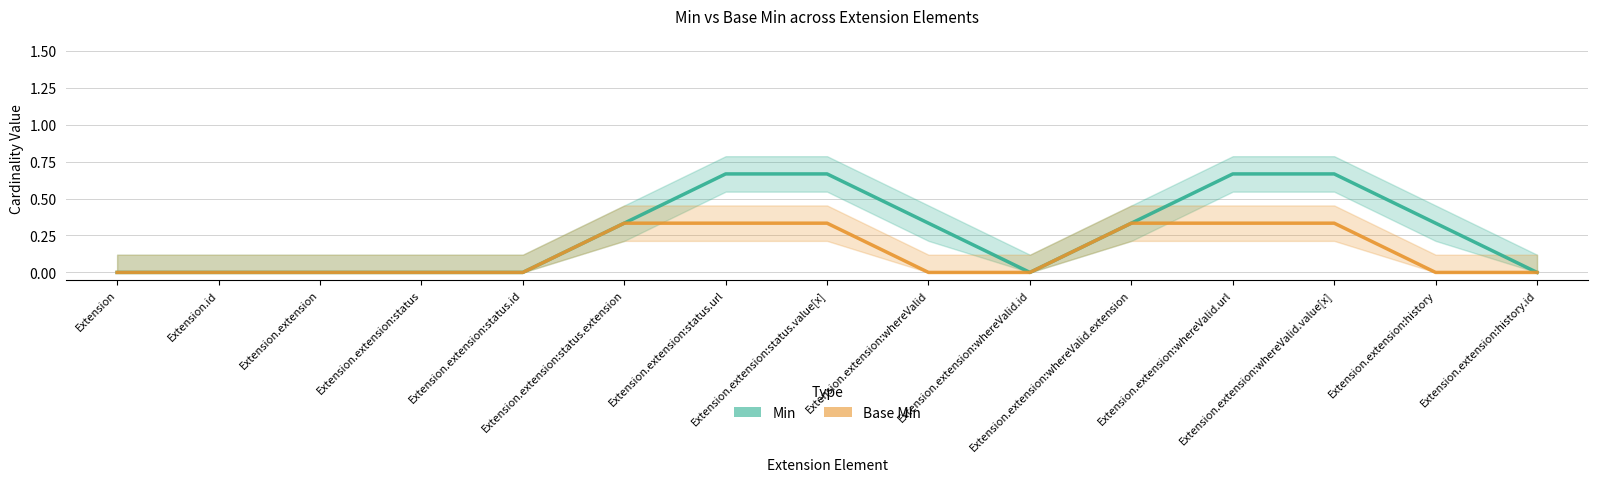

Which series has the largest total across all categories?

Min